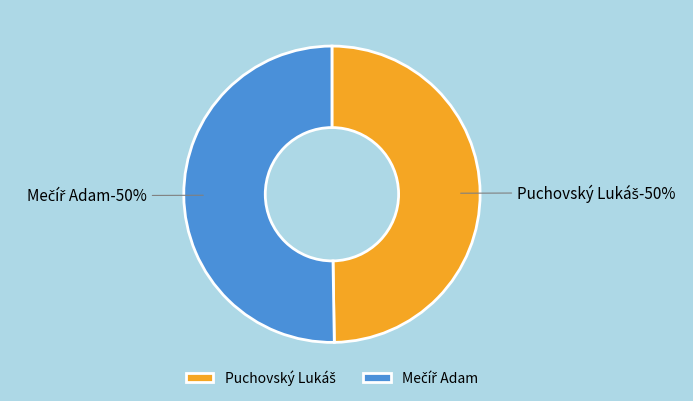

To the nearest percent, what portion does Puchovský Lukáš represent?

50%